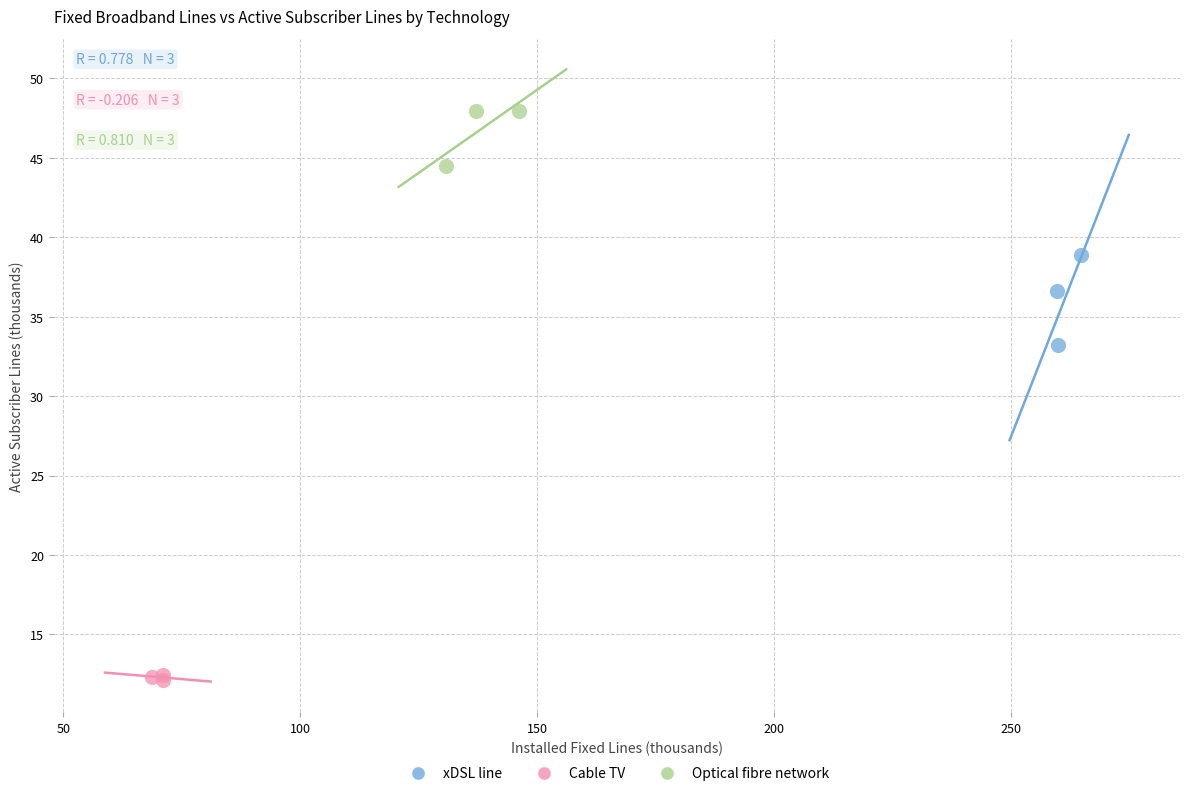

Which series has the largest Y range (max minus min)?

xDSL line